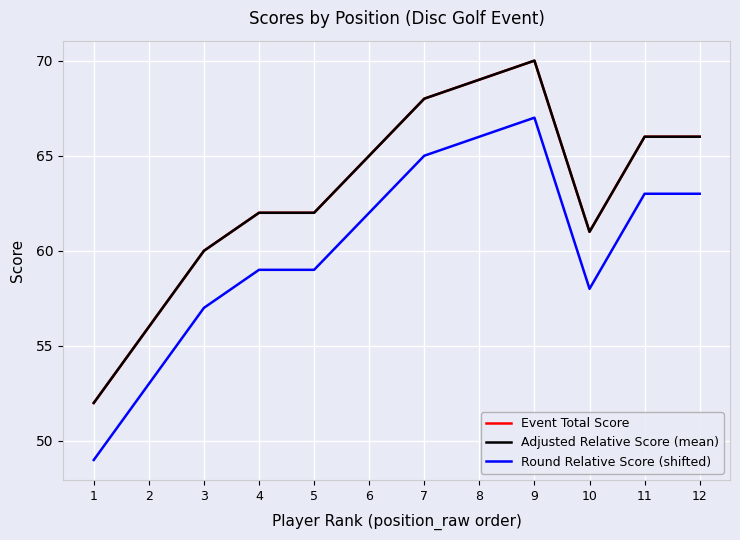

Is this an area chart (filled region under the line)?

No